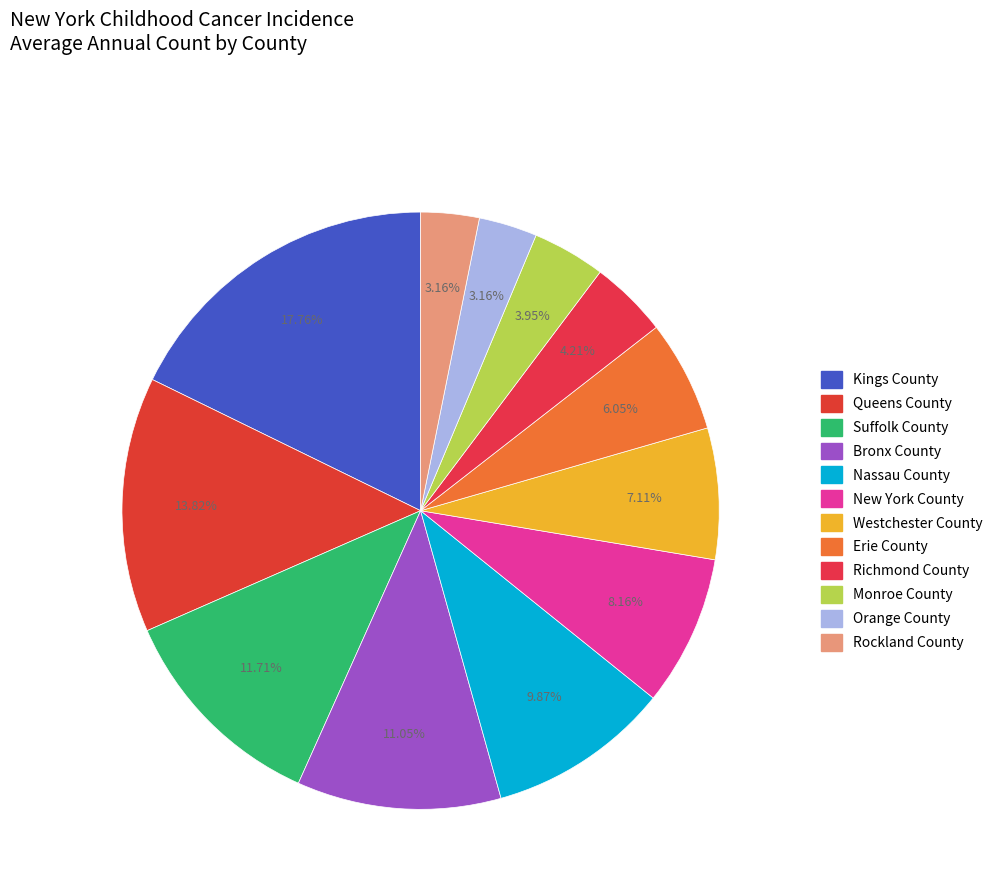

To the nearest percent, what is the difference between the largest and smallest slice percentages?

15%